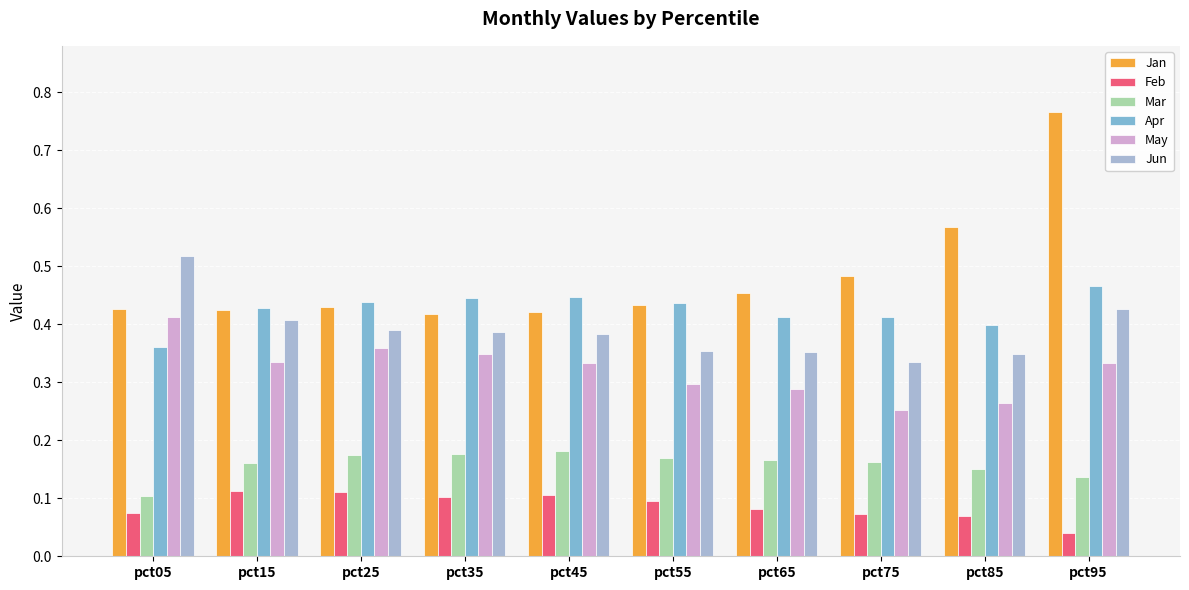

Which series has the largest range (max minus min)?

Jan